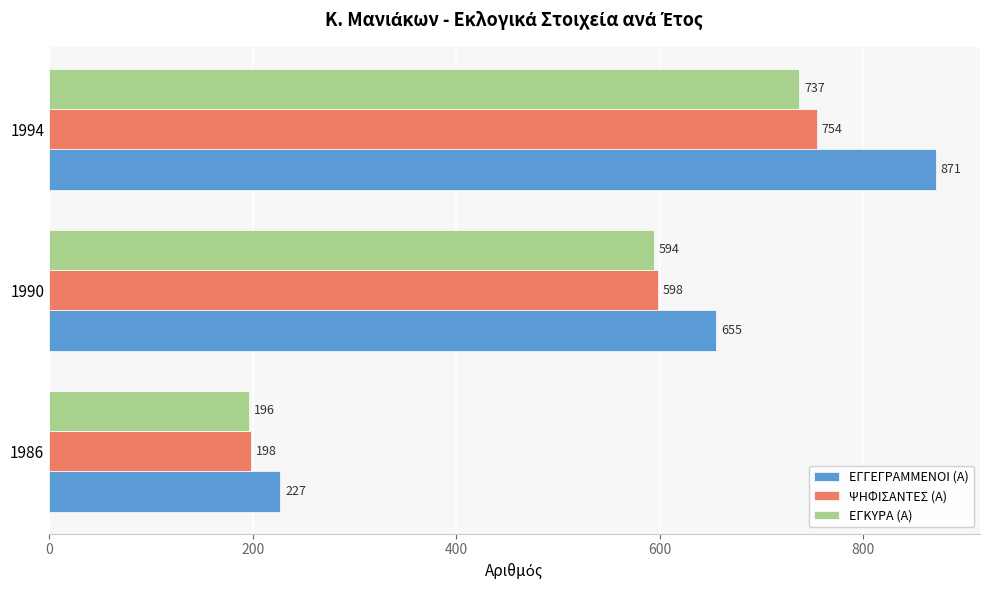

How many values in the ΕΓΚΥΡΑ (Α) series are below 594?

1